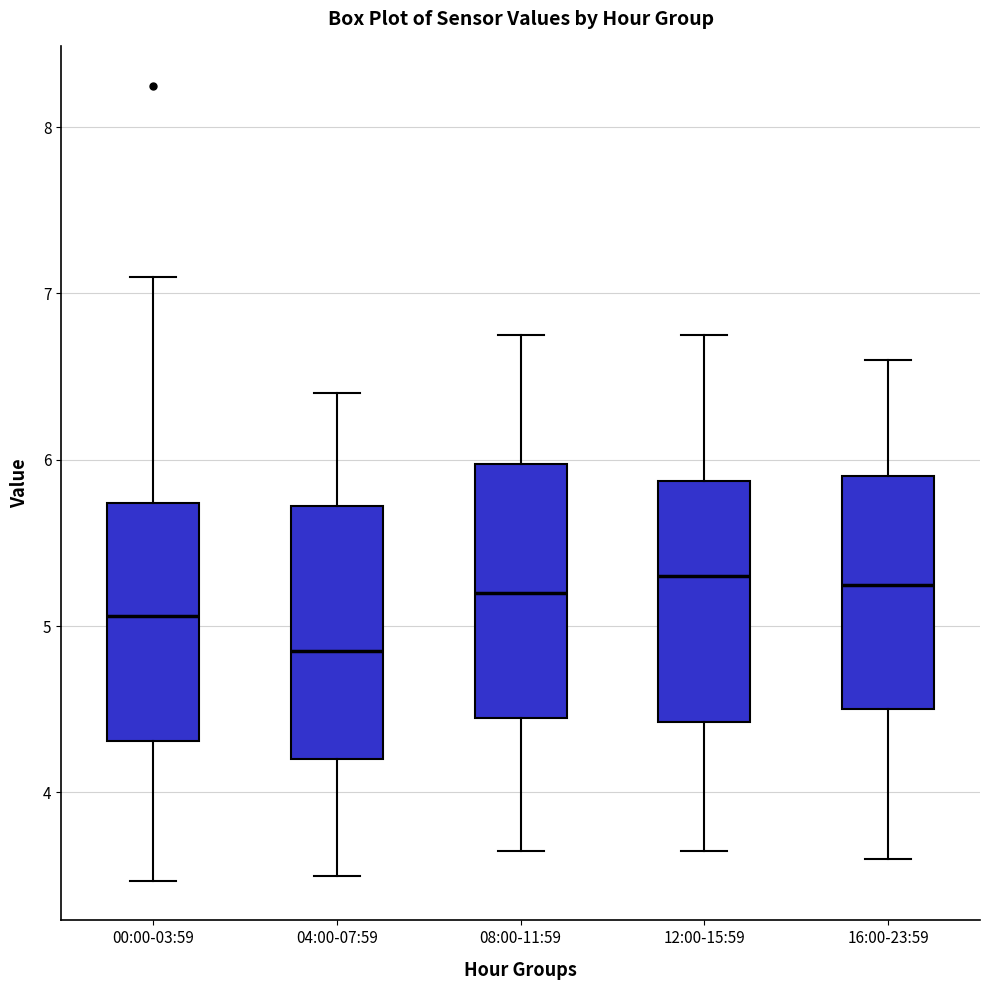

Reading left to right, read every box against the y-axis: the position of its median line, the range the box covers, and the ends of its whiskers. The values are not printed on the chart, so give them approximately, as read against the axis.

00:00-03:59: median 5.1, box 4.3 to 5.7, whiskers 3.5 to 7.1
04:00-07:59: median 4.9, box 4.2 to 5.7, whiskers 3.5 to 6.4
08:00-11:59: median 5.2, box 4.5 to 6.0, whiskers 3.7 to 6.8
12:00-15:59: median 5.3, box 4.4 to 5.9, whiskers 3.7 to 6.8
16:00-23:59: median 5.3, box 4.5 to 5.9, whiskers 3.6 to 6.6